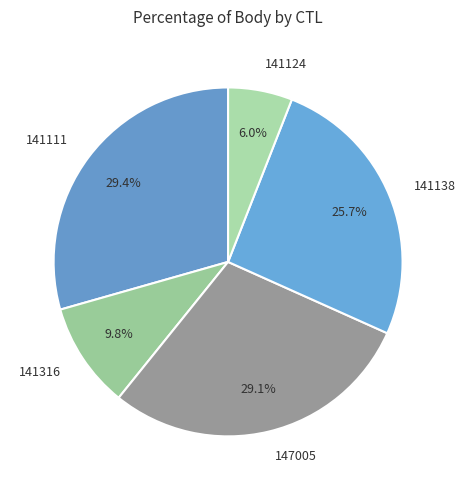

To the nearest percent, what is the difference between the largest and smallest slice percentages?

23%